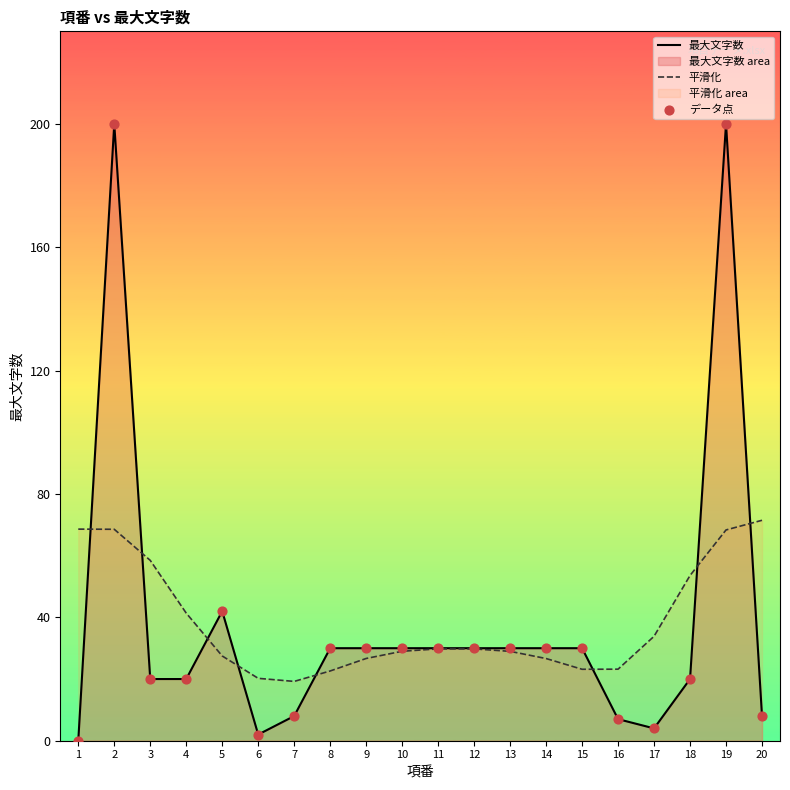

Which series reaches the minimum Y coordinate?

最大文字数